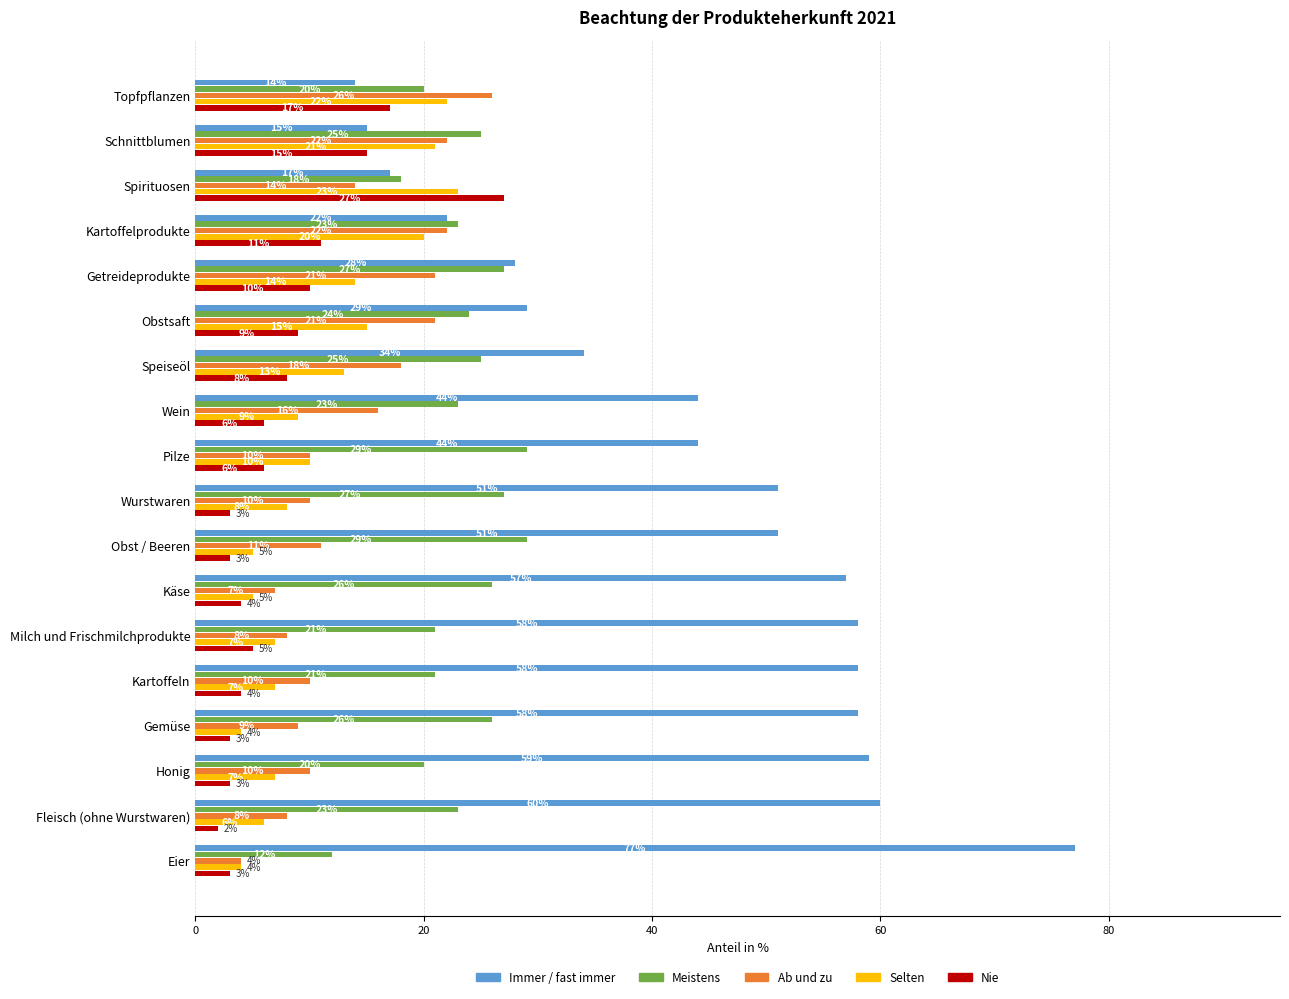

Is the value of Nie at Speiseöl greater than the value of Immer / fast immer at Obstsaft?

No